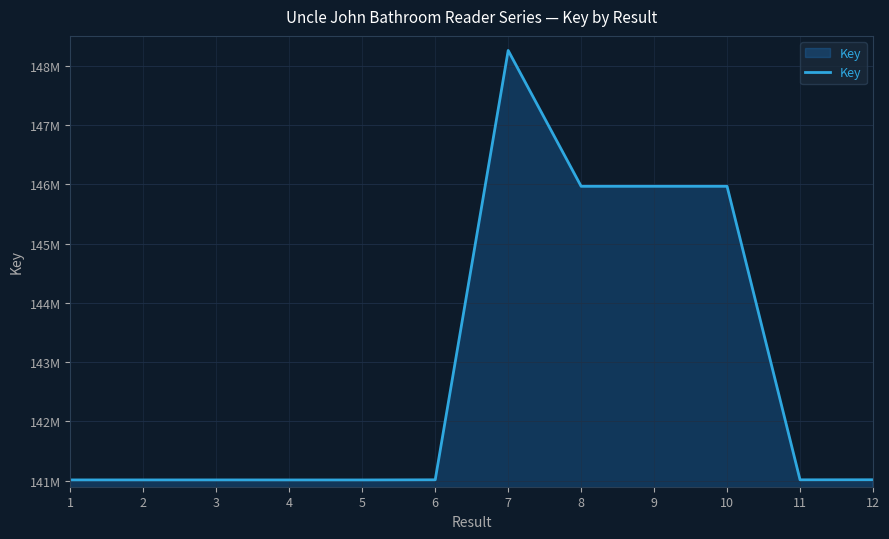

Does the chart display data point markers on the line(s)?

No